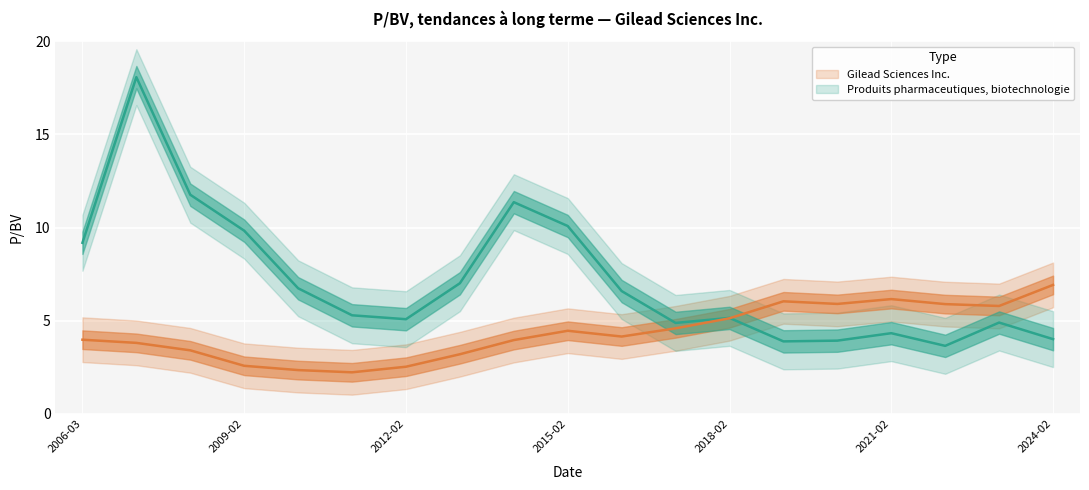

True or false: Produits pharmaceutiques, biotechnologie has a value of 5.9 at 2022-02-23.

True